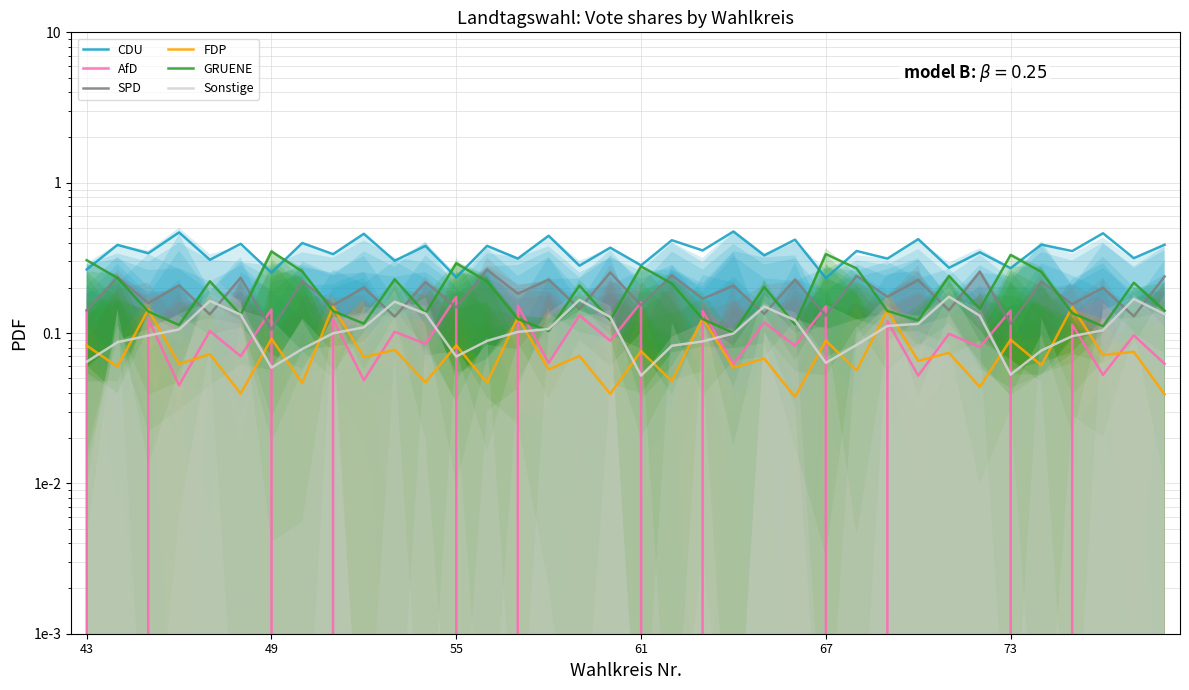

Count the CDU values in the range 0 to 1.

36